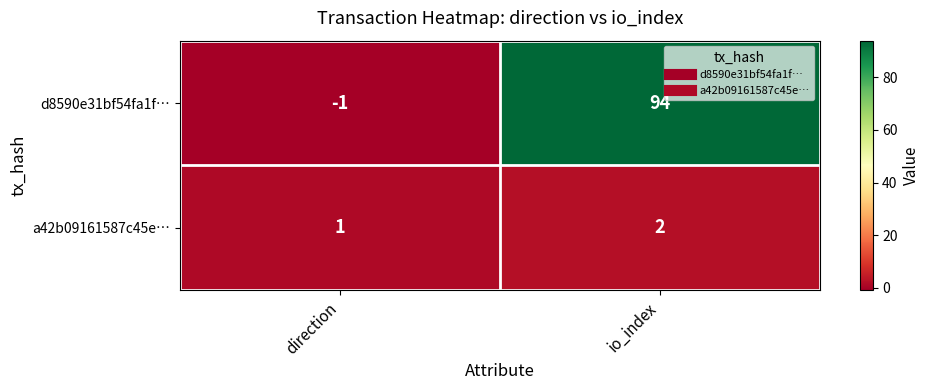

Is it true that d8590e31bf54fa1f… equals 94 at io_index?

True